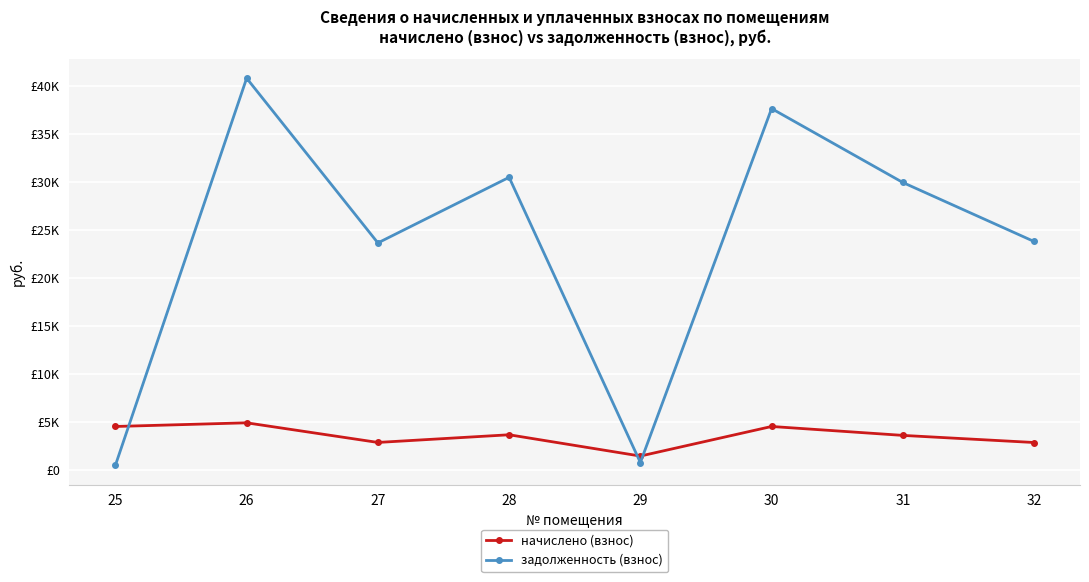

Where do задолженность (взнос) and начислено (взнос) first cross each other?

25 and 26